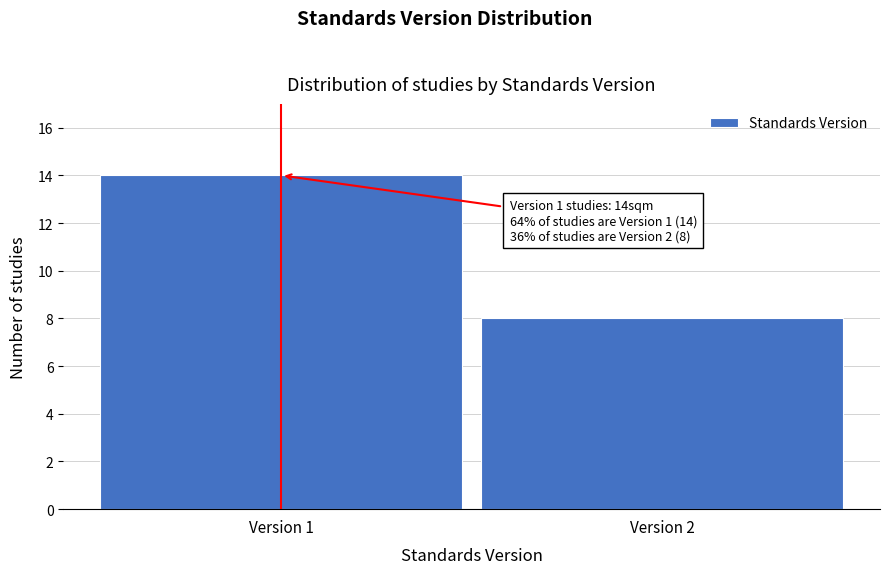

Reading right to left, extract all data points from this chart.

Version 2=8	Version 1=14